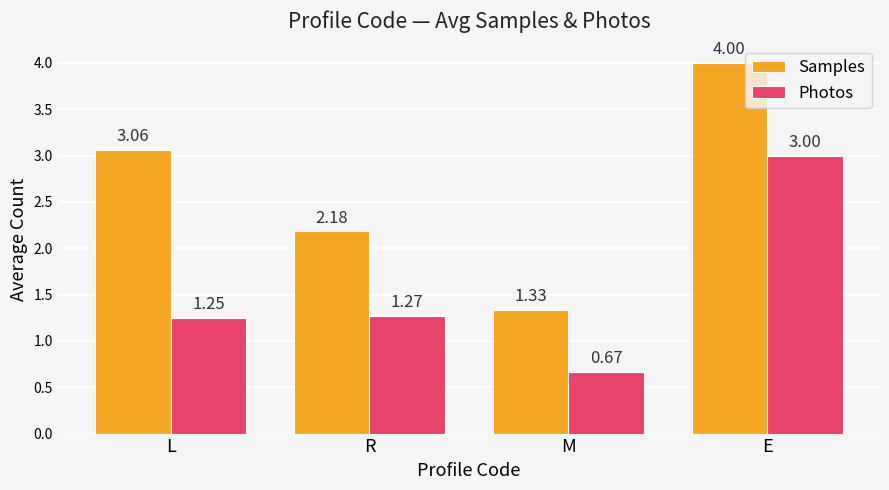

Is the value of Photos at M greater than the value of Samples at E?

No